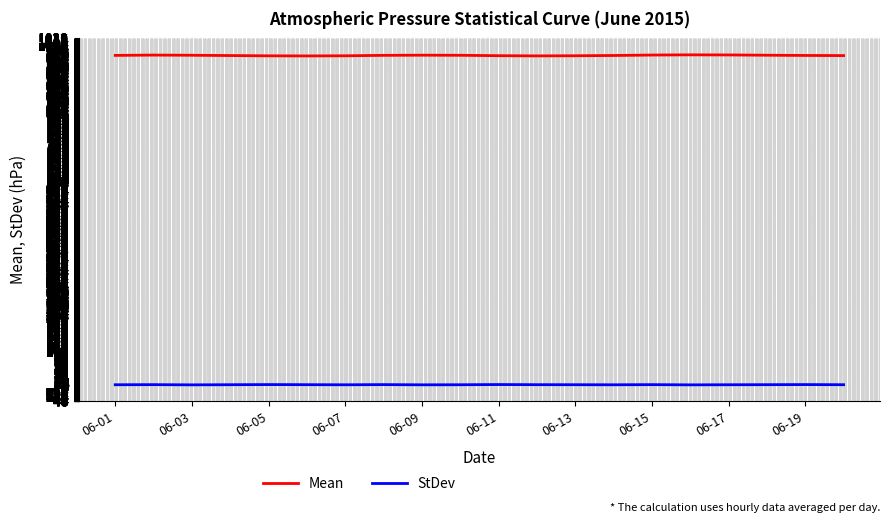

At how many categories does at least one series exceed 623?

20